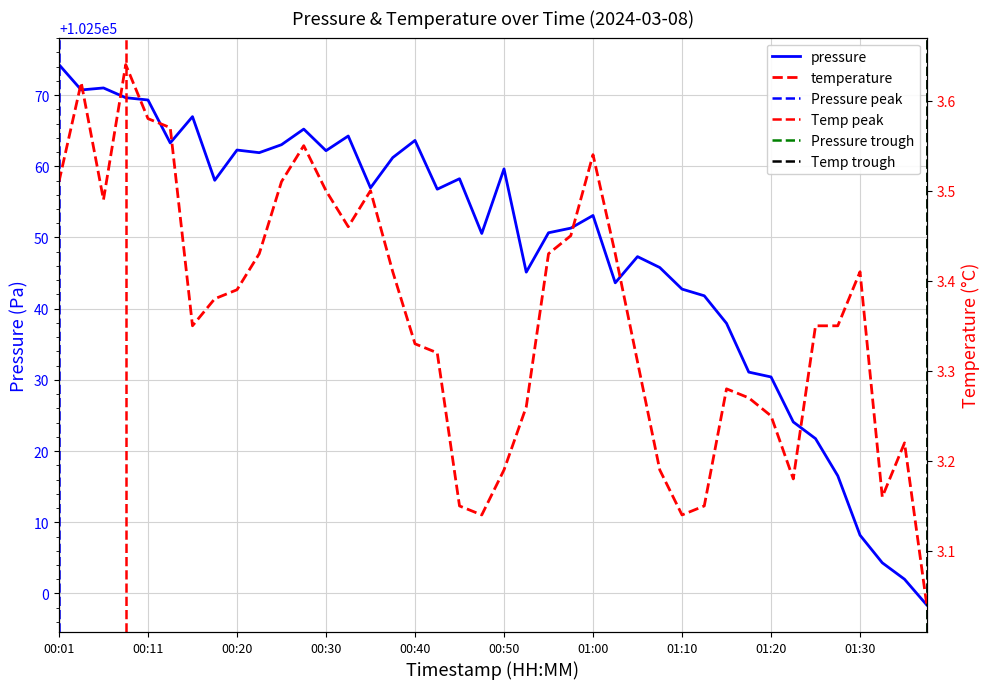

Where is pressure nearest to the value 102536?

01:15